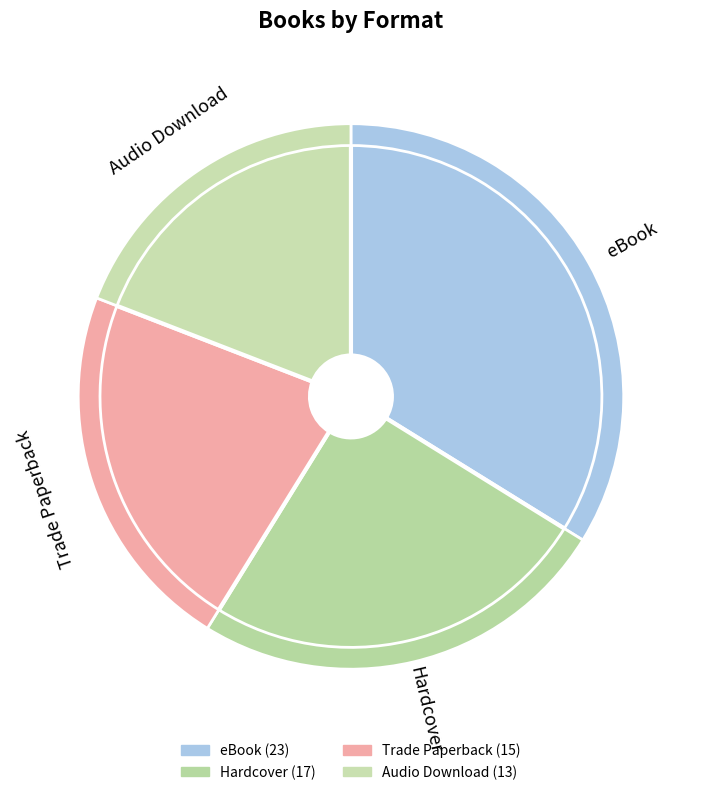

Between eBook and Trade Paperback, which is larger?

eBook